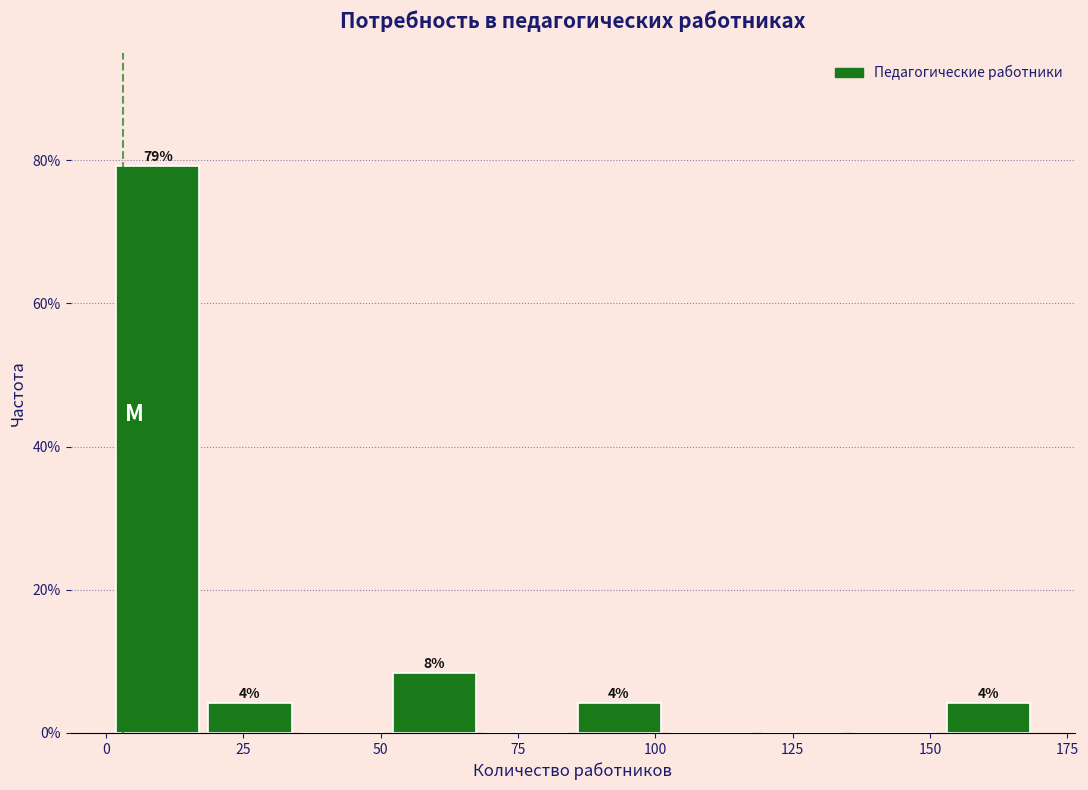

Around what value on the x-axis is the tallest bar? Give the approximate position of its centre, as read against the axis.

10